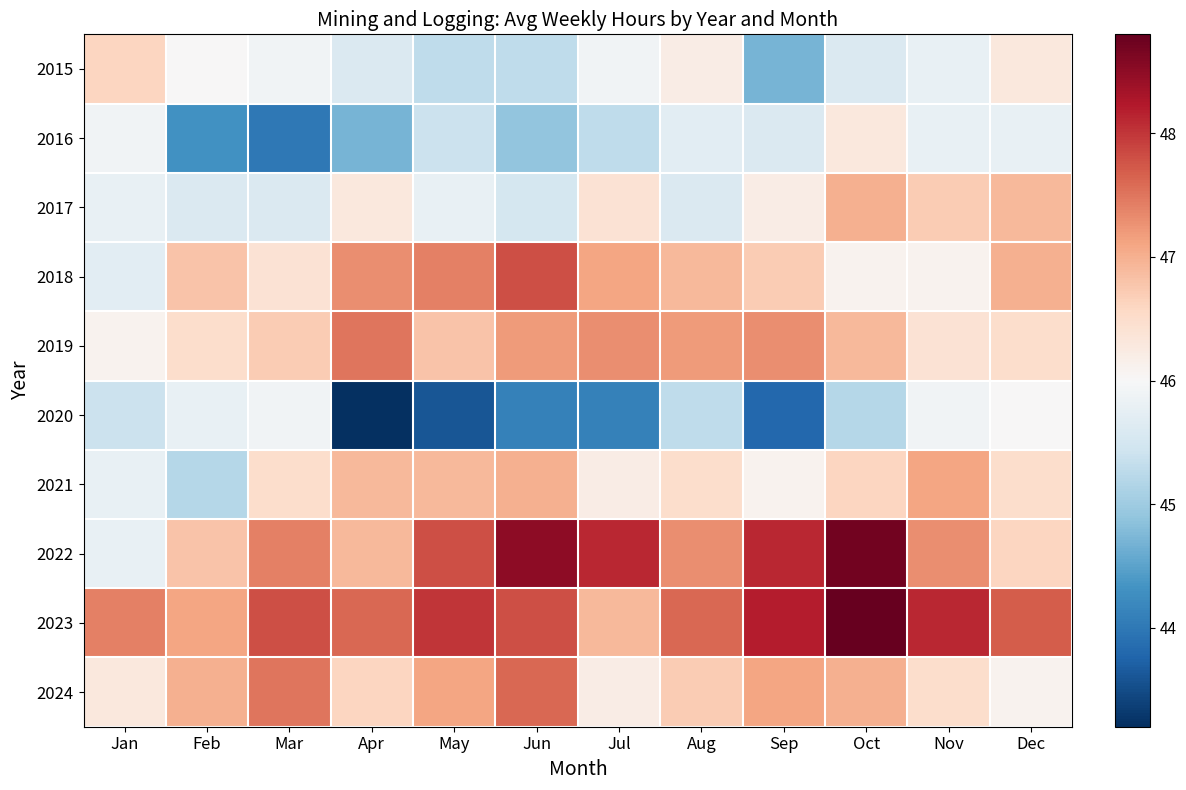

Reading left to right, what are all the values shown in this chart?

2015: Jan=46.6	Feb=46.0	Mar=45.9	Apr=45.6	May=45.3	Jun=45.3	Jul=45.9	Aug=46.2	Sep=44.7	Oct=45.6	Nov=45.8	Dec=46.3
2016: Jan=45.9	Feb=44.3	Mar=44.0	Apr=44.7	May=45.4	Jun=44.9	Jul=45.3	Aug=45.7	Sep=45.6	Oct=46.3	Nov=45.8	Dec=45.8
2017: Jan=45.8	Feb=45.6	Mar=45.6	Apr=46.3	May=45.8	Jun=45.5	Jul=46.4	Aug=45.6	Sep=46.2	Oct=47.0	Nov=46.7	Dec=46.9
2018: Jan=45.7	Feb=46.8	Mar=46.4	Apr=47.3	May=47.4	Jun=47.8	Jul=47.1	Aug=46.9	Sep=46.7	Oct=46.1	Nov=46.1	Dec=47.0
2019: Jan=46.1	Feb=46.5	Mar=46.7	Apr=47.5	May=46.8	Jun=47.2	Jul=47.3	Aug=47.2	Sep=47.3	Oct=46.9	Nov=46.4	Dec=46.5
2020: Jan=45.4	Feb=45.8	Mar=45.9	Apr=43.2	May=43.6	Jun=44.1	Jul=44.1	Aug=45.3	Sep=43.8	Oct=45.2	Nov=45.9	Dec=46.0
2021: Jan=45.8	Feb=45.2	Mar=46.5	Apr=46.9	May=46.9	Jun=47.0	Jul=46.2	Aug=46.5	Sep=46.1	Oct=46.6	Nov=47.1	Dec=46.5
2022: Jan=45.8	Feb=46.8	Mar=47.4	Apr=46.9	May=47.8	Jun=48.5	Jul=48.1	Aug=47.3	Sep=48.1	Oct=48.7	Nov=47.3	Dec=46.6
2023: Jan=47.4	Feb=47.1	Mar=47.8	Apr=47.6	May=48.0	Jun=47.8	Jul=46.9	Aug=47.6	Sep=48.2	Oct=48.8	Nov=48.1	Dec=47.7
2024: Jan=46.3	Feb=47.0	Mar=47.5	Apr=46.6	May=47.1	Jun=47.6	Jul=46.2	Aug=46.7	Sep=47.1	Oct=47.0	Nov=46.5	Dec=46.1